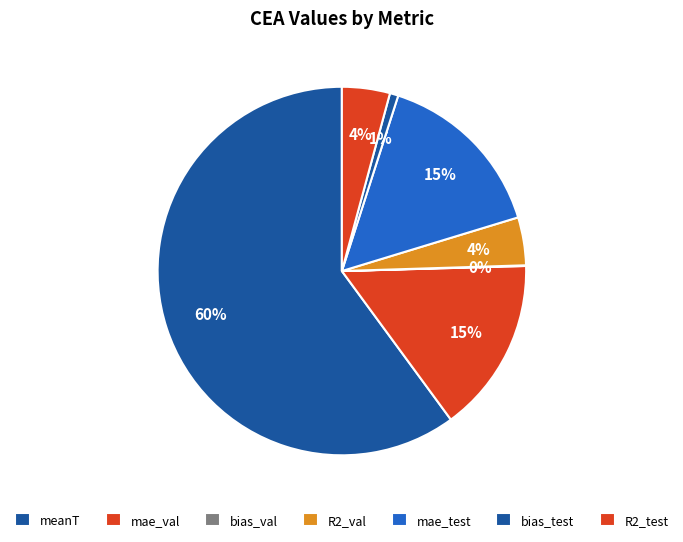

What is the change in value from R2_val to mae_test?

+2.5